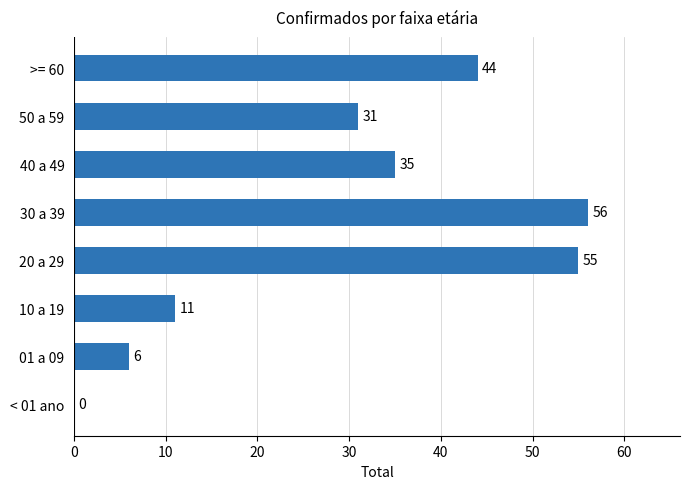

At which label is the value closest to 28?

50 a 59